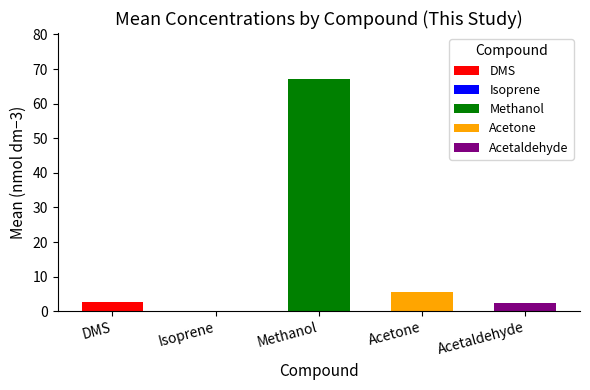

What is the difference between the maximum and second lowest values?

64.5